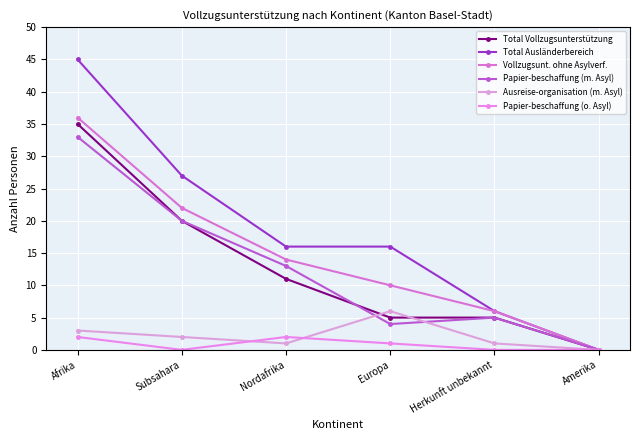

Rank the series at Afrika from highest to lowest value.

Total Ausländerbereich, Vollzugsunt. ohne Asylverf., Total Vollzugsunterstützung, Papier-beschaffung (m. Asyl), Ausreise-organisation (m. Asyl), Papier-beschaffung (o. Asyl)